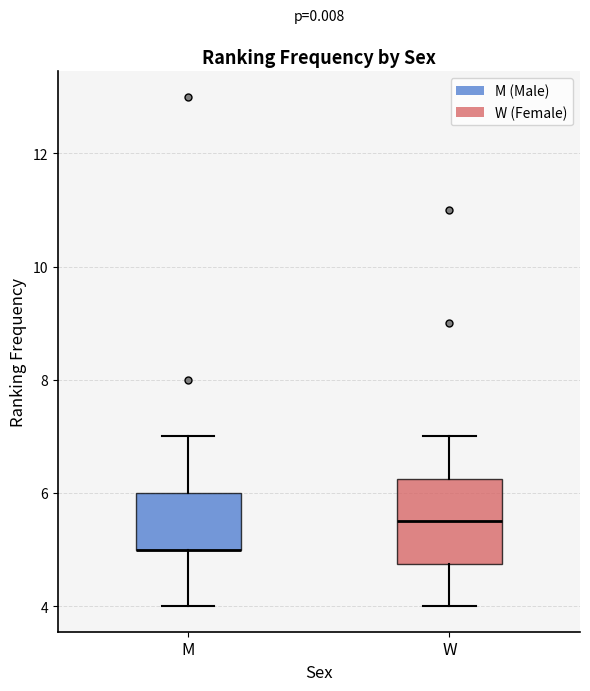

Reading left to right, transcribe this box plot: for each box, give where its median line is, the range the box spans, and where its two whiskers end, as read against the y-axis. The values are not printed on the chart, so give them approximately, as read against the axis.

M: median 5.0 (drawn on the box's lower edge), box 5.0 to 6.0, whiskers 4.0 to 7.0
W: median 5.6, box 4.8 to 6.2, whiskers 4.0 to 7.0